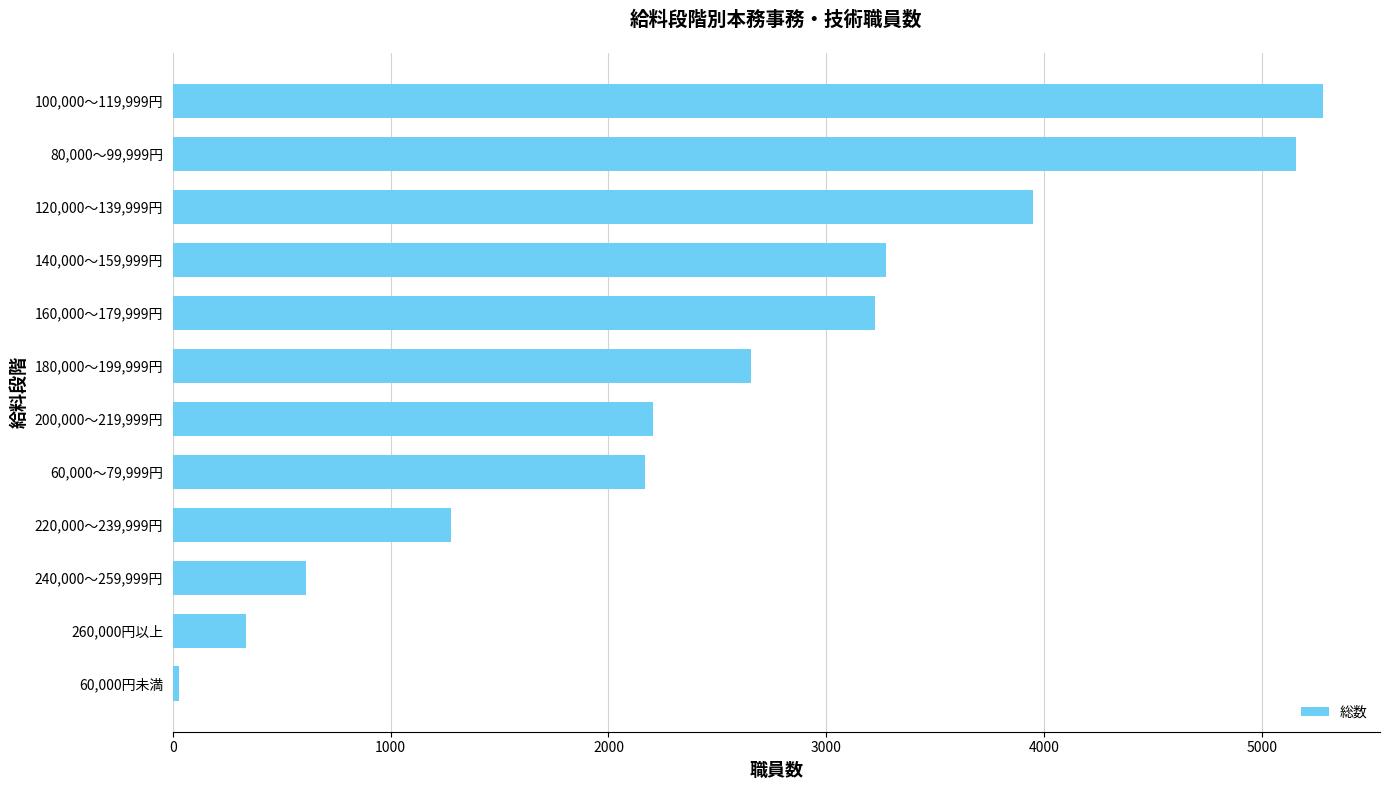

What is the difference between the maximum and minimum values?

5251